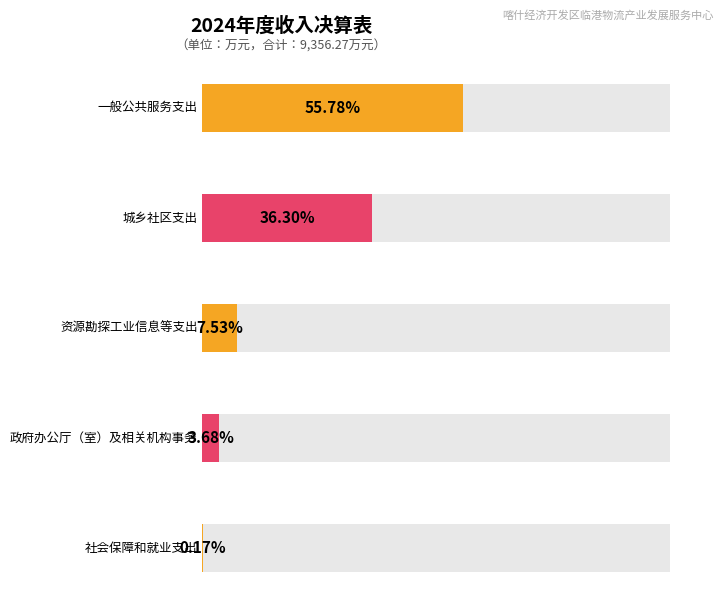

The chart shows a value of 2184.7 at 城乡社区支出. True or false?

False